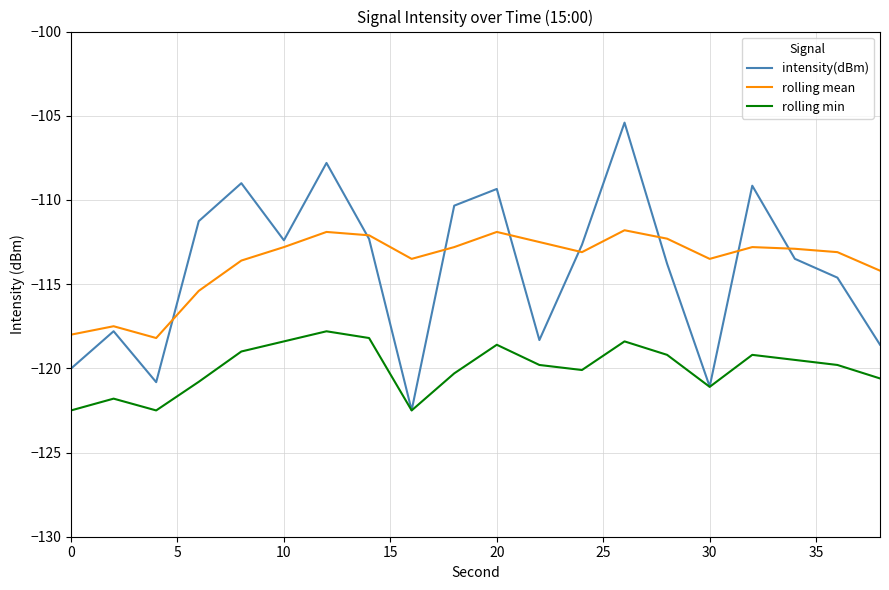

True or false: rolling min and rolling mean cross at least once.

False